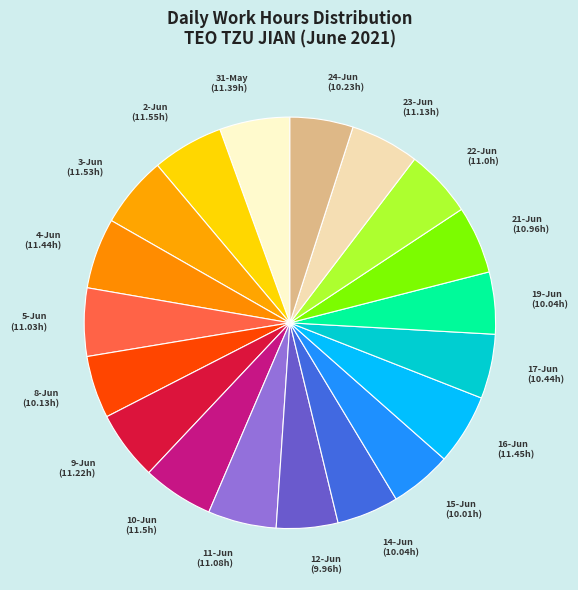

Which slice is the smallest?

12-Jun